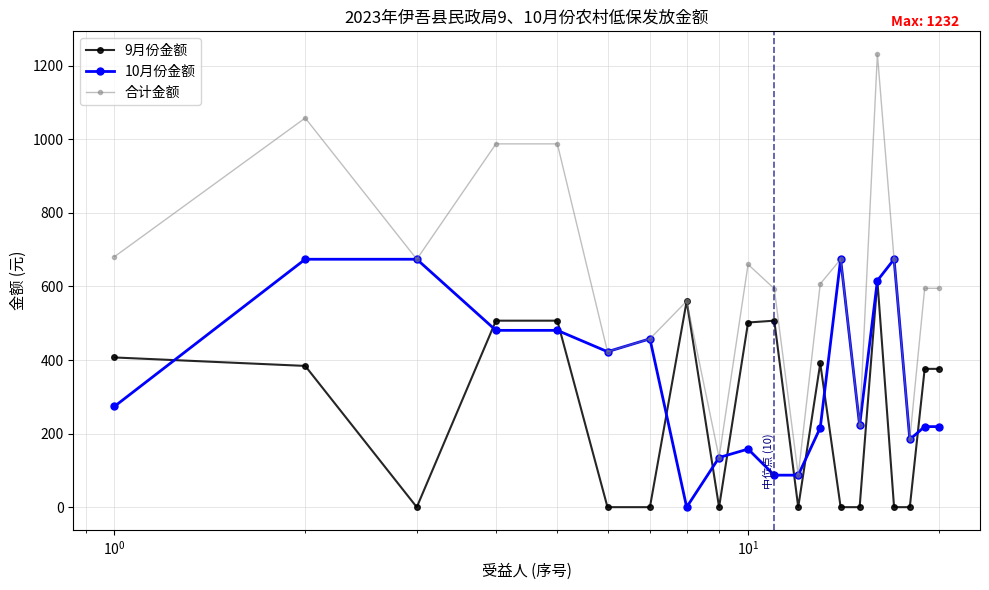

Rank the series by their maximum value, from lowest to highest.

9月份金额, 10月份金额, 合计金额